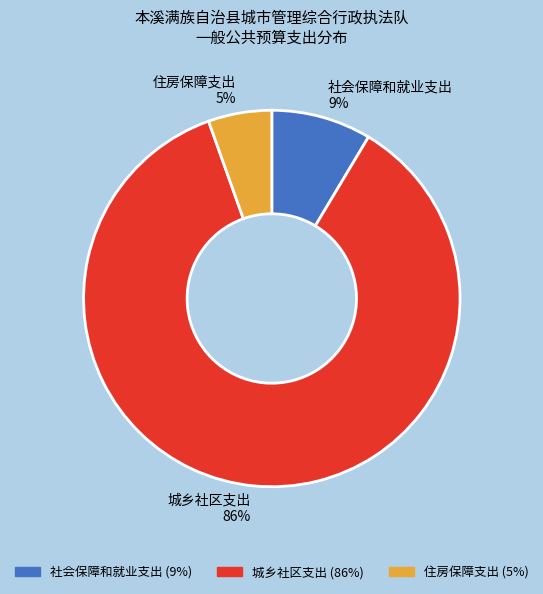

To the nearest percent, what is the average slice percentage?

33%